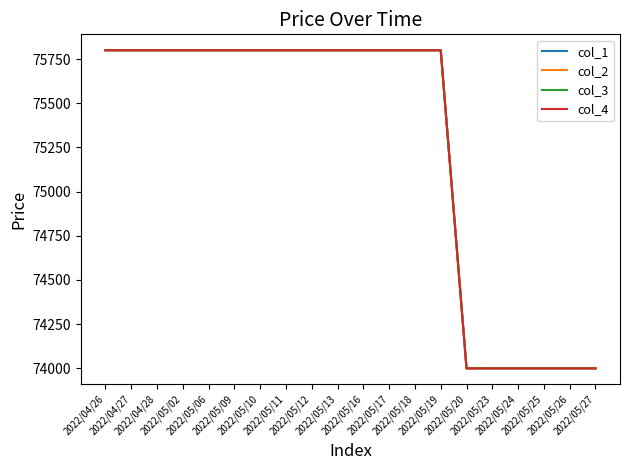

Does the chart display data point markers on the line(s)?

No